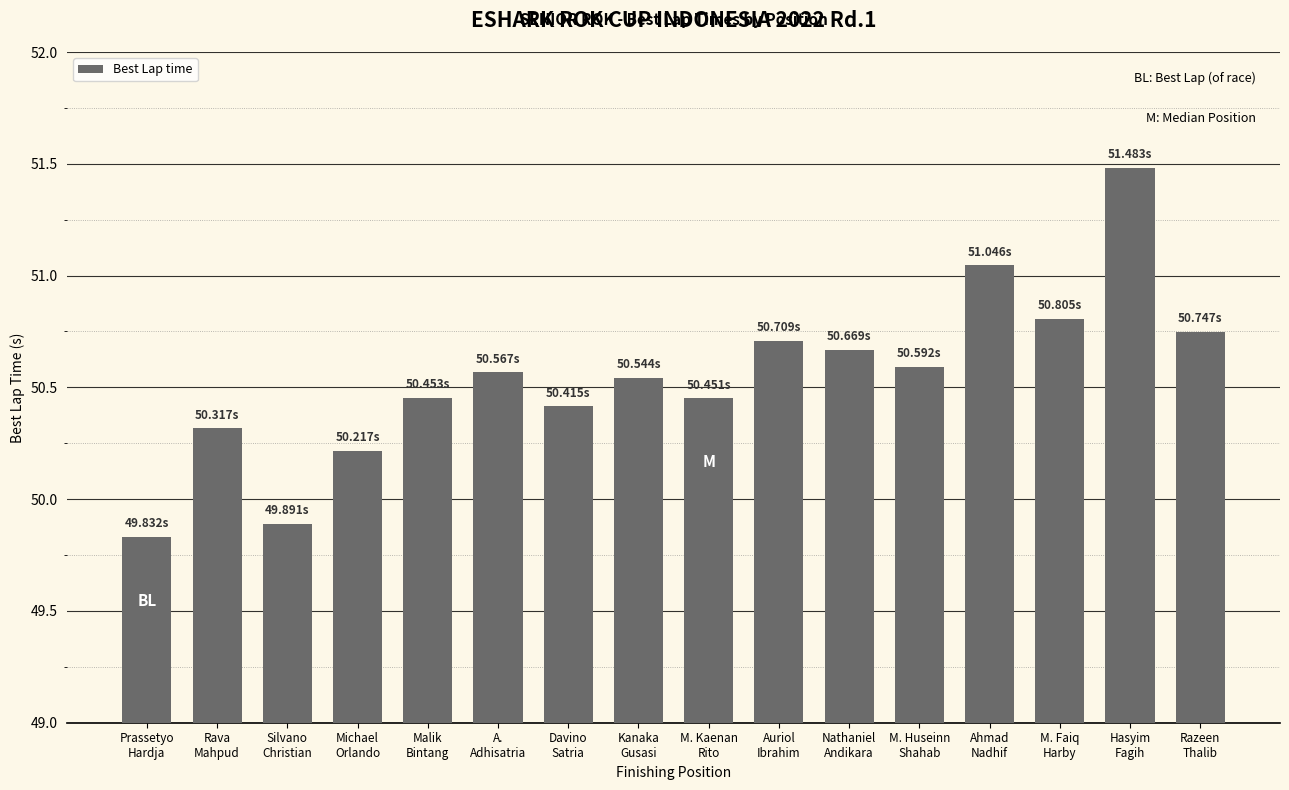

How many data points are above 50?

14